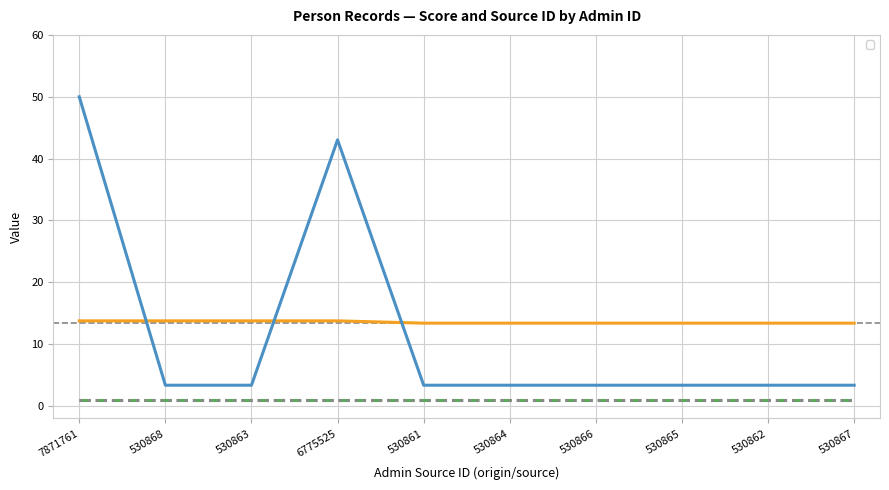

What is the label of the 3rd point from the left?

530863